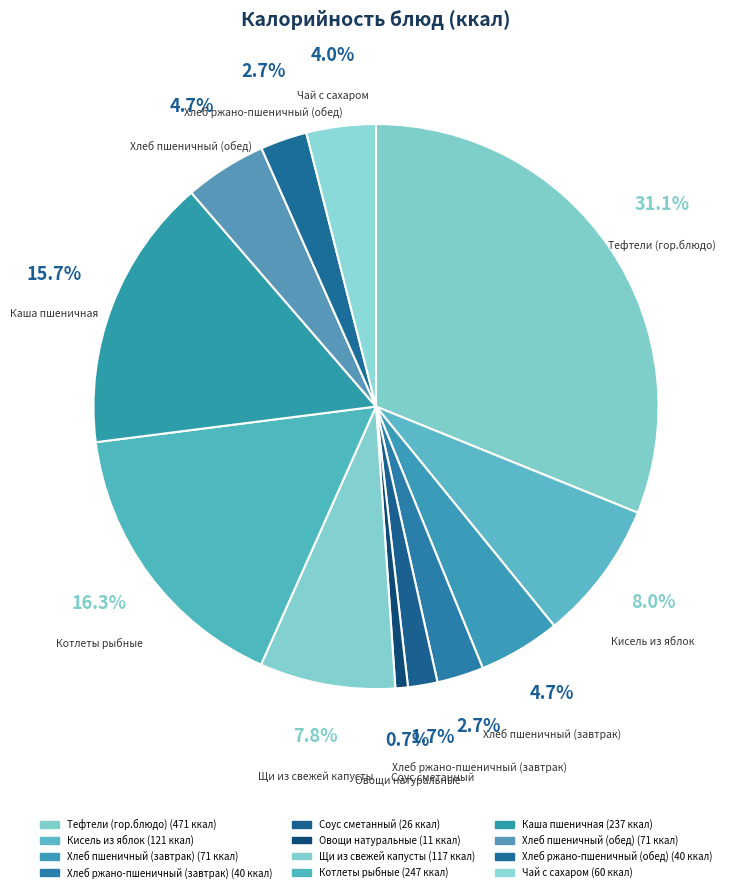

What percentage is the Хлеб ржано-пшеничный (обед) slice, to the nearest percent?

3%